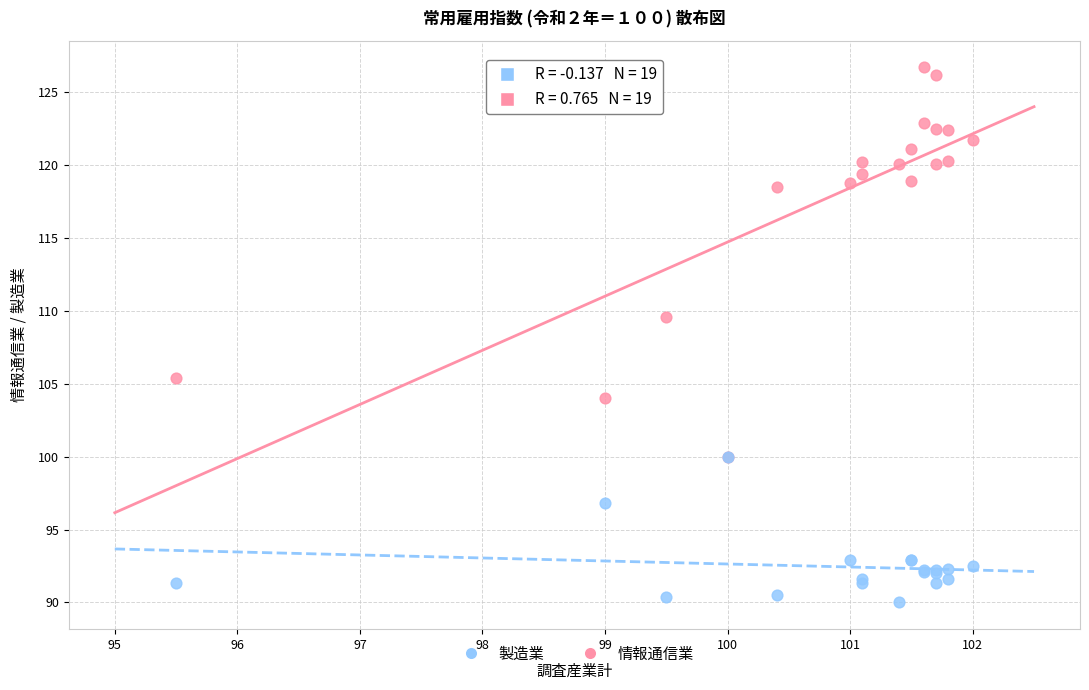

Which series has the widest spread of Y values?

情報通信業